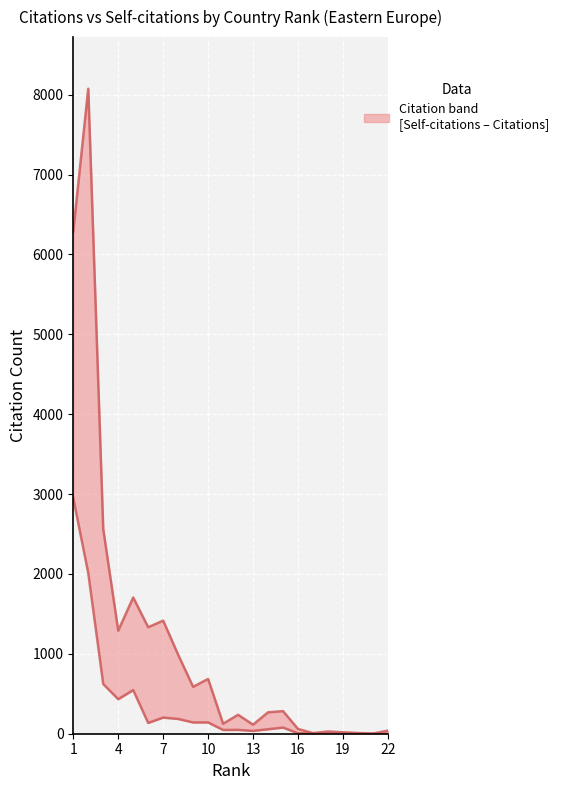

Is it true that Self-citations equals 141 at 10?

True